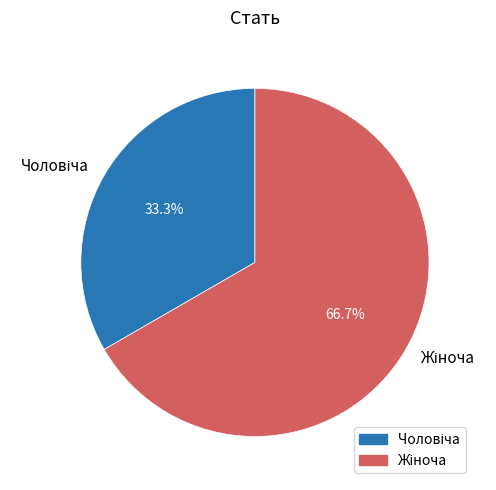

Does any single category account for the majority?

Yes